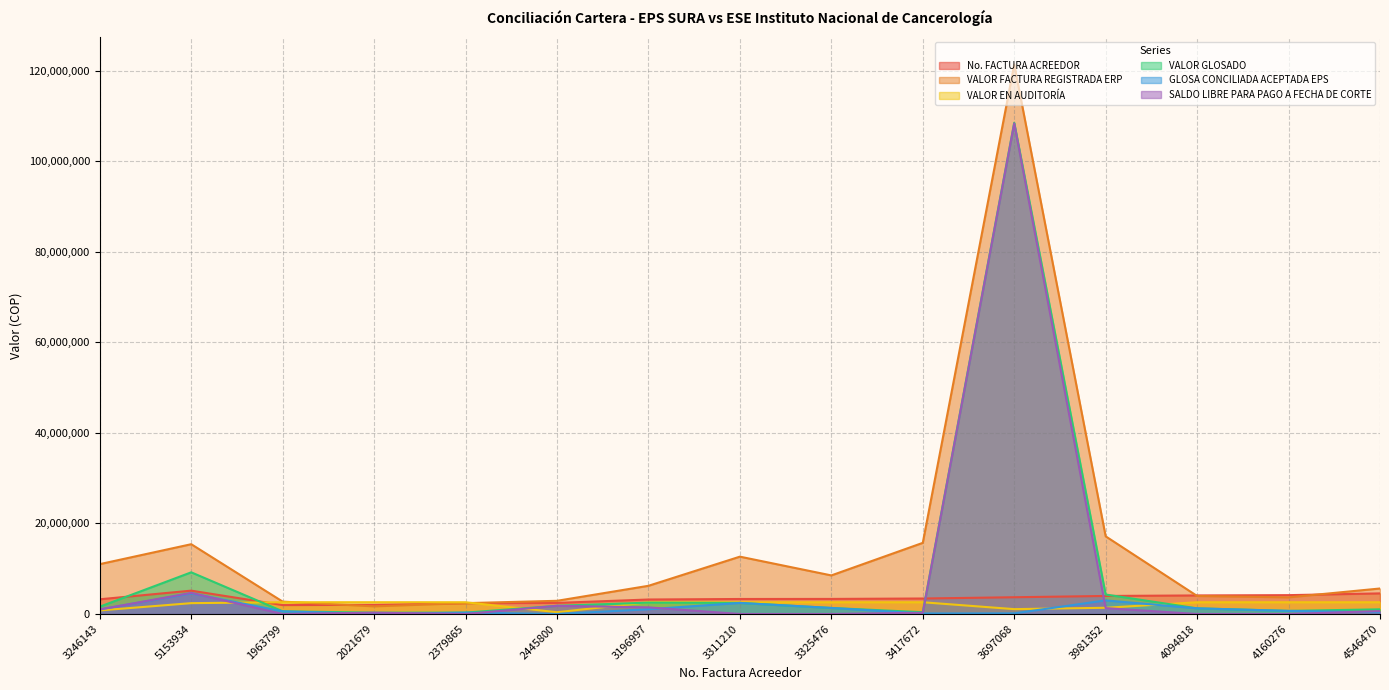

Reading left to right, transcribe all the data shown in this chart.

No. FACTURA ACREEDOR: 3246143	5153934	1963799	2021679	2379865	2445800	3196997	3311210	3325476	3417672	3697068	3981352	4094818	4160276	4546470
VALOR FACTURA REGISTRADA ERP: 11010618	15412084	2732105	1682164	2395200	2909517	6223912	12662316	8519181	15711132	121380392	17149243	3980093	3678693	5628739
VALOR EN AUDITORÍA: 782633	2392535	2591056	2596914	2591115	388421	2590495	2590445	2590515	2590477	1069700	1371621	2590525	2590494	2591032
VALOR GLOSADO: 1612130	9201622	588723	291014	300426	1802349	2505034	2444413	1330583	387513	108495380	4298918	1246008	684464	1026987
GLOSA CONCILIADA ACEPTADA EPS: 1004150	4542078	588723	0	300426	0	1044034	2444413	1330583	115165	137342	3002116	1246008	684464	383832
SALDO LIBRE PARA PAGO A FECHA DE CORTE: 1004150	4659544	0	294014	0	1802349	1461000	0	0	272348	108358038	1296802	0	0	643155